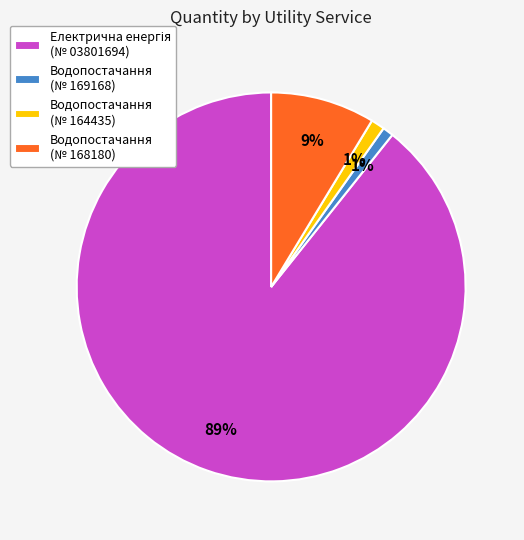

To the nearest percent, what is the average slice percentage?

25%